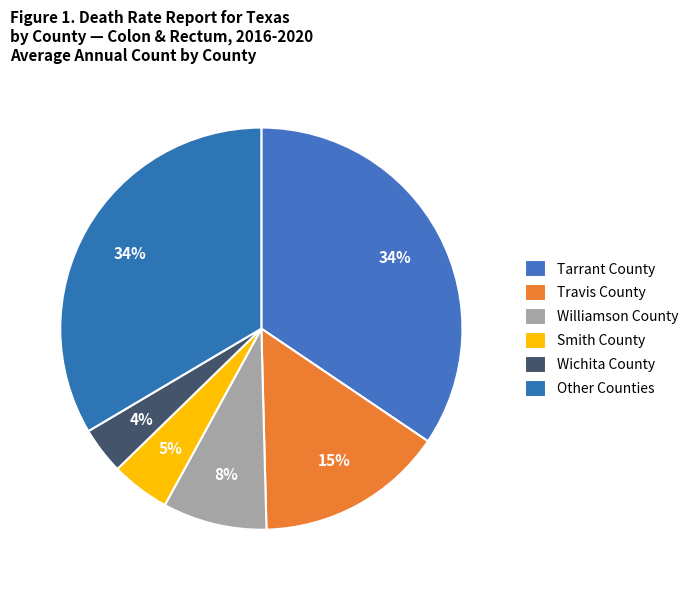

Count the number of slices in the pie.

6